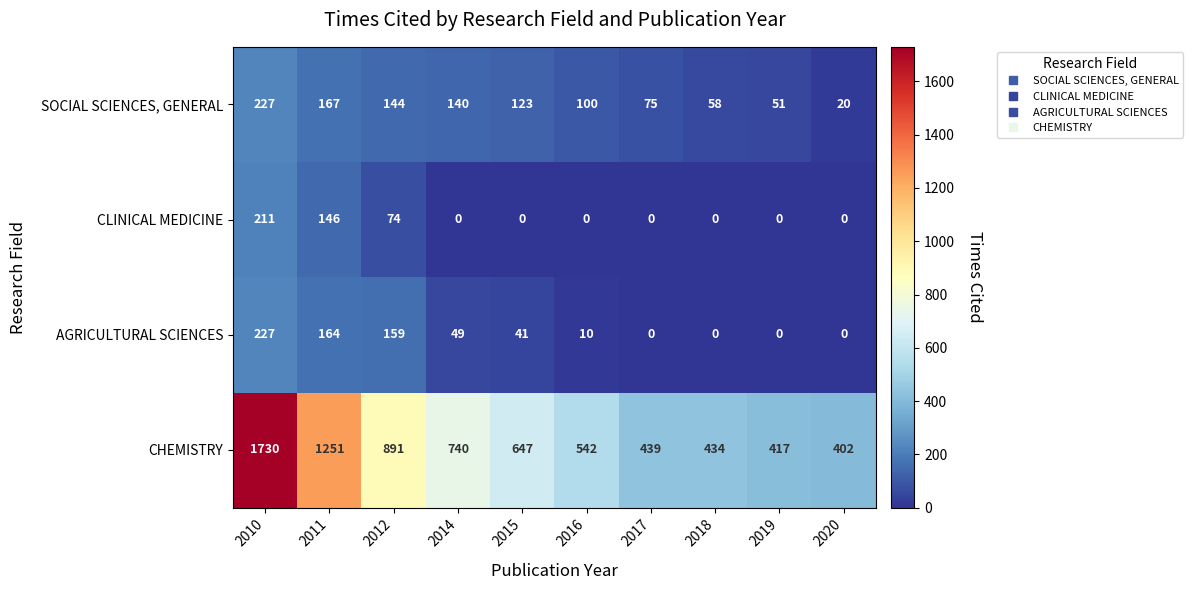

True or false: CHEMISTRY has a value of 970 at 2015.

False